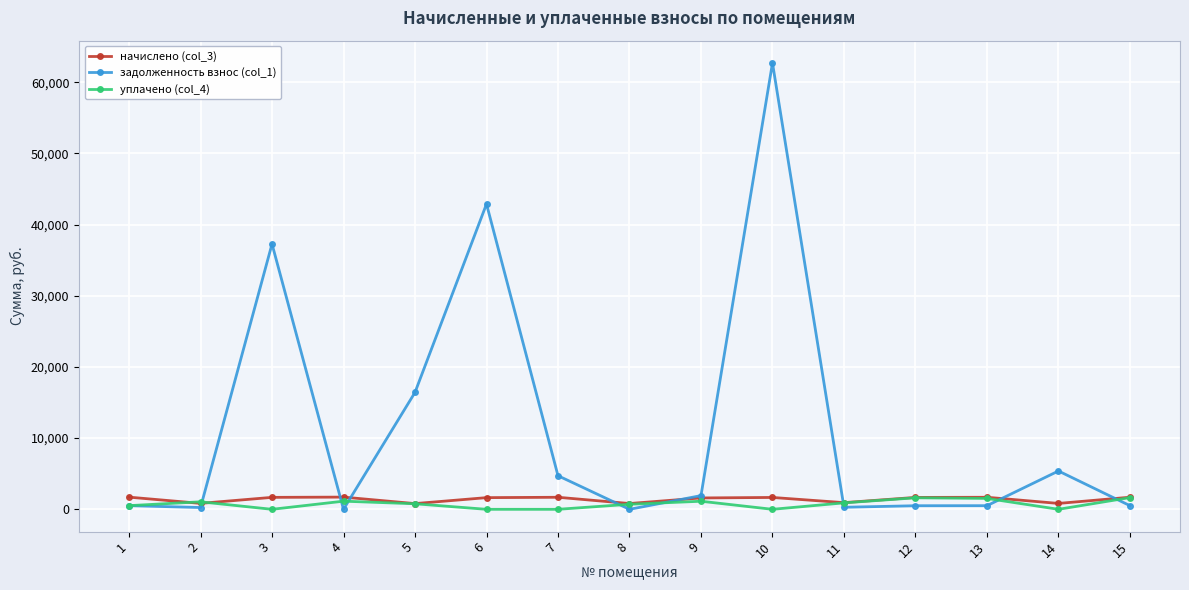

Which series has the largest range (max minus min)?

задолженность взнос (col_1)